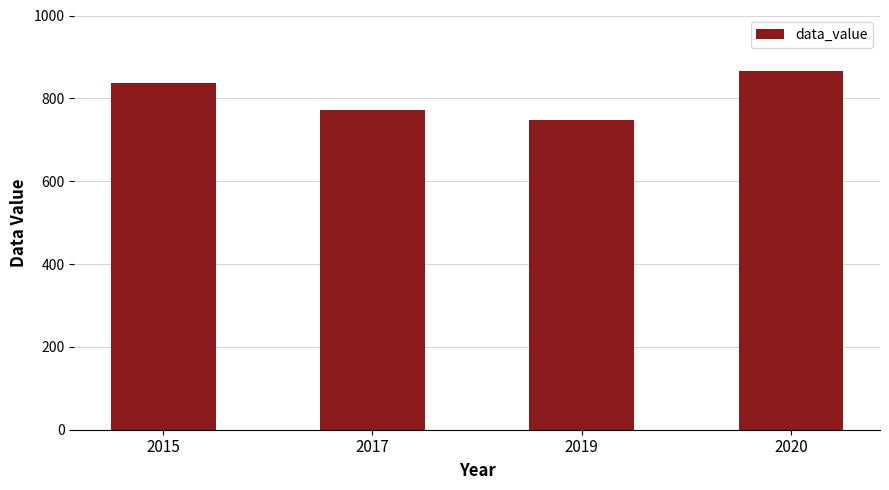

Reading left to right, transcribe all the data shown in this chart.

2015=837.9	2017=771.5	2019=748.0	2020=867.2